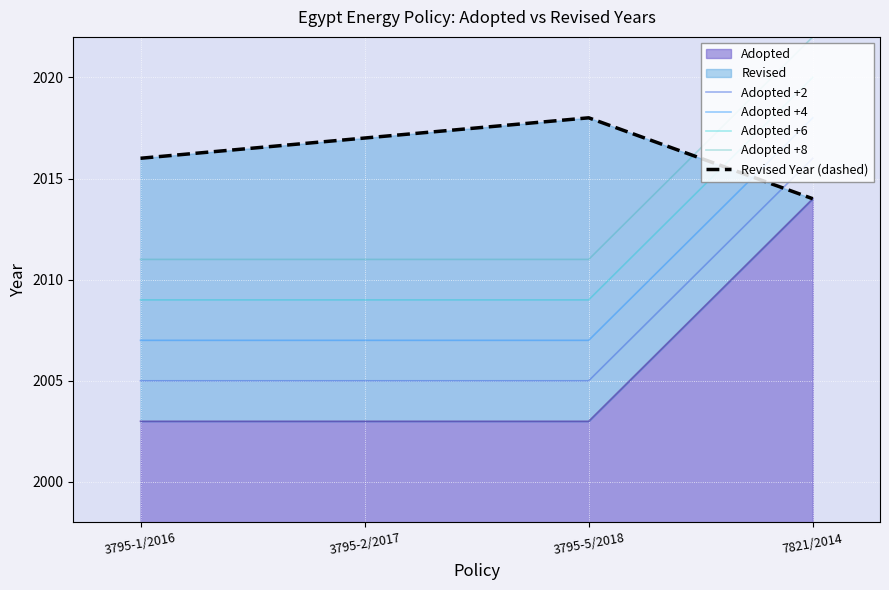

Is the value of Adopted +4 at 3795-1/2016 greater than the value of Adopted +2 at 3795-1/2016?

Yes